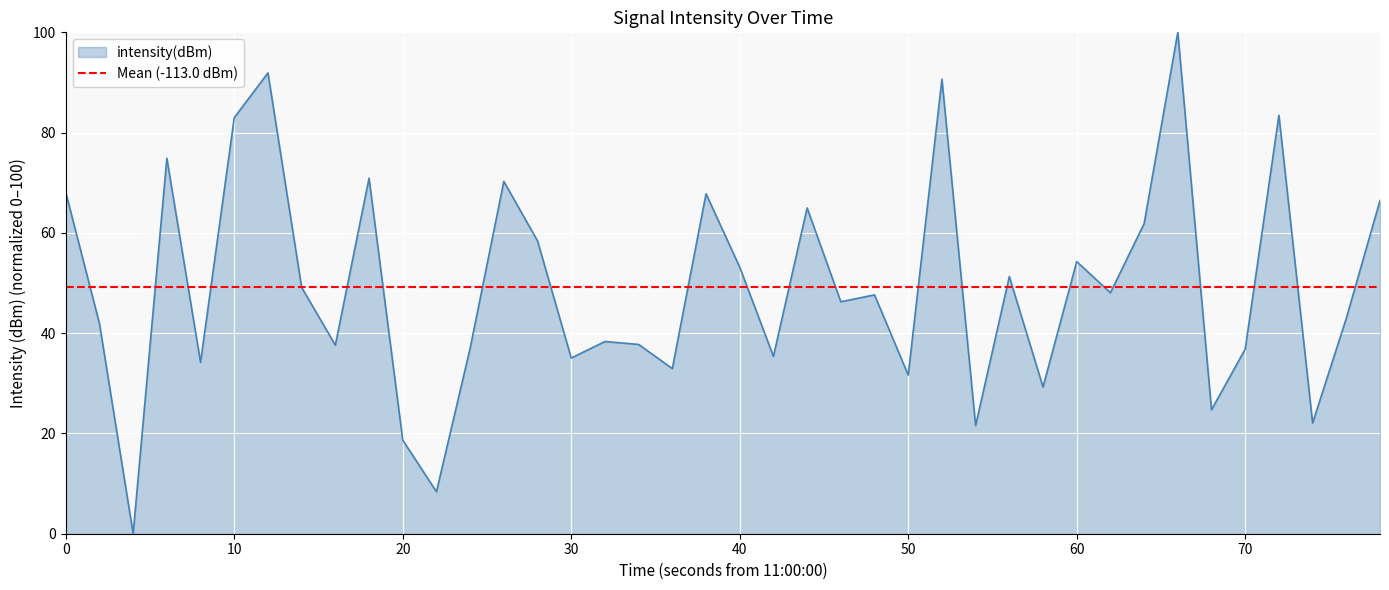

What is the value of the 17th point from the left?

38.3